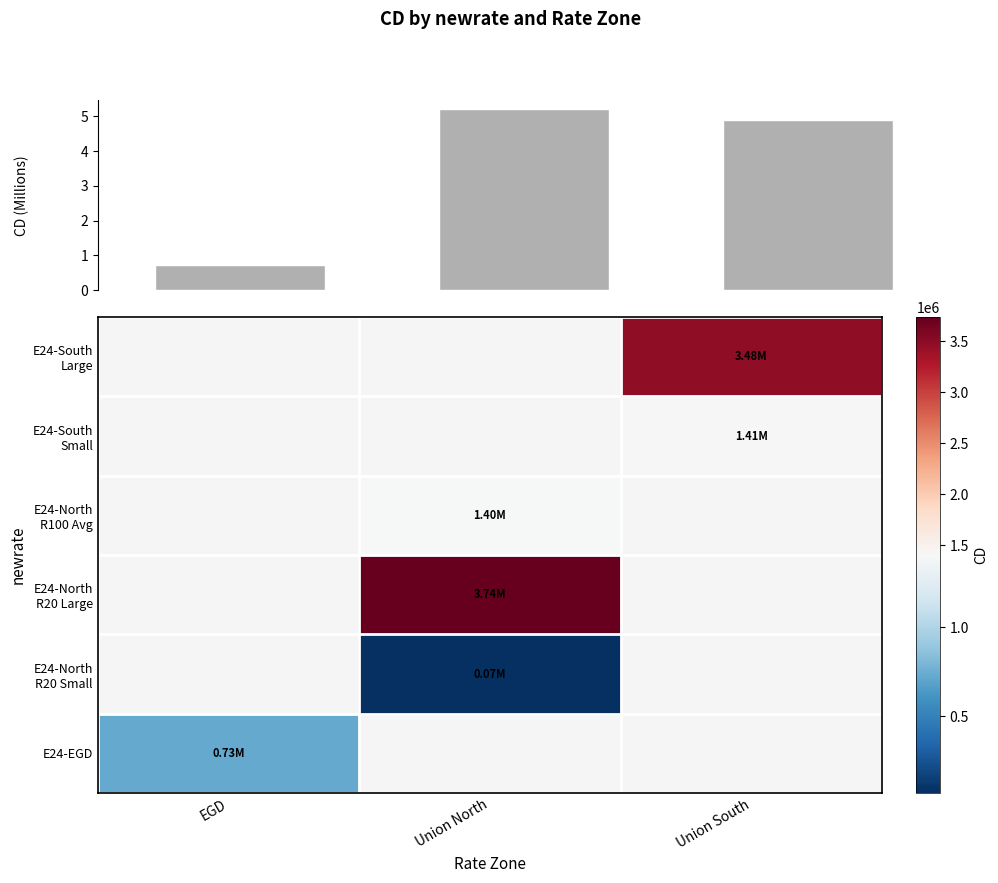

What is the greatest value displayed?

5.2